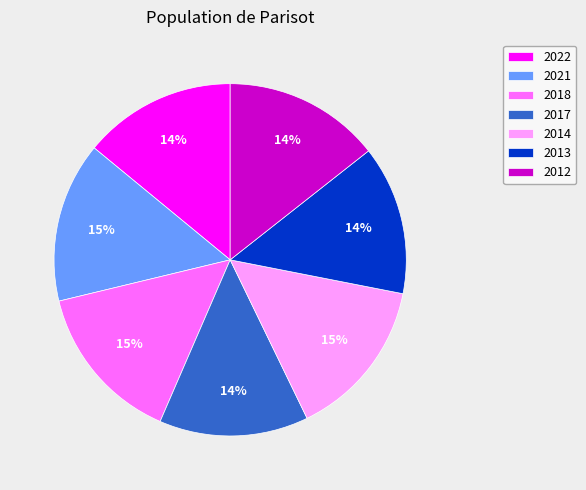

To the nearest percent, what is the difference between the largest and smallest slice percentages?

1%